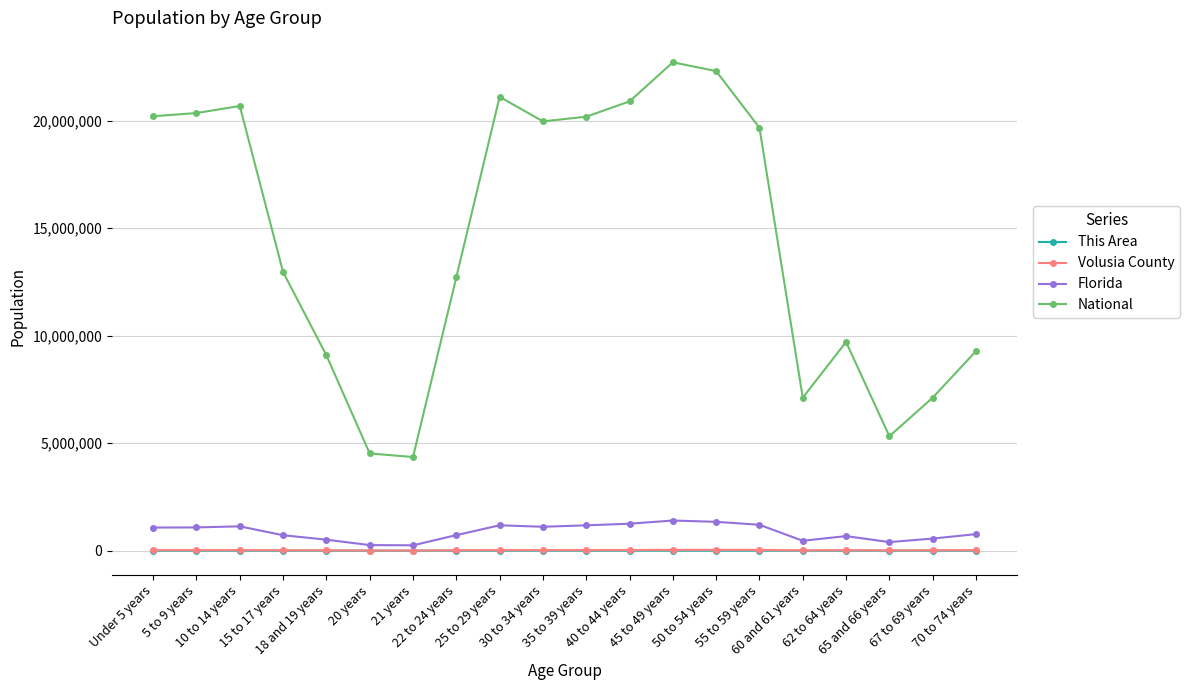

How many interior local peaks does the National series have?

4